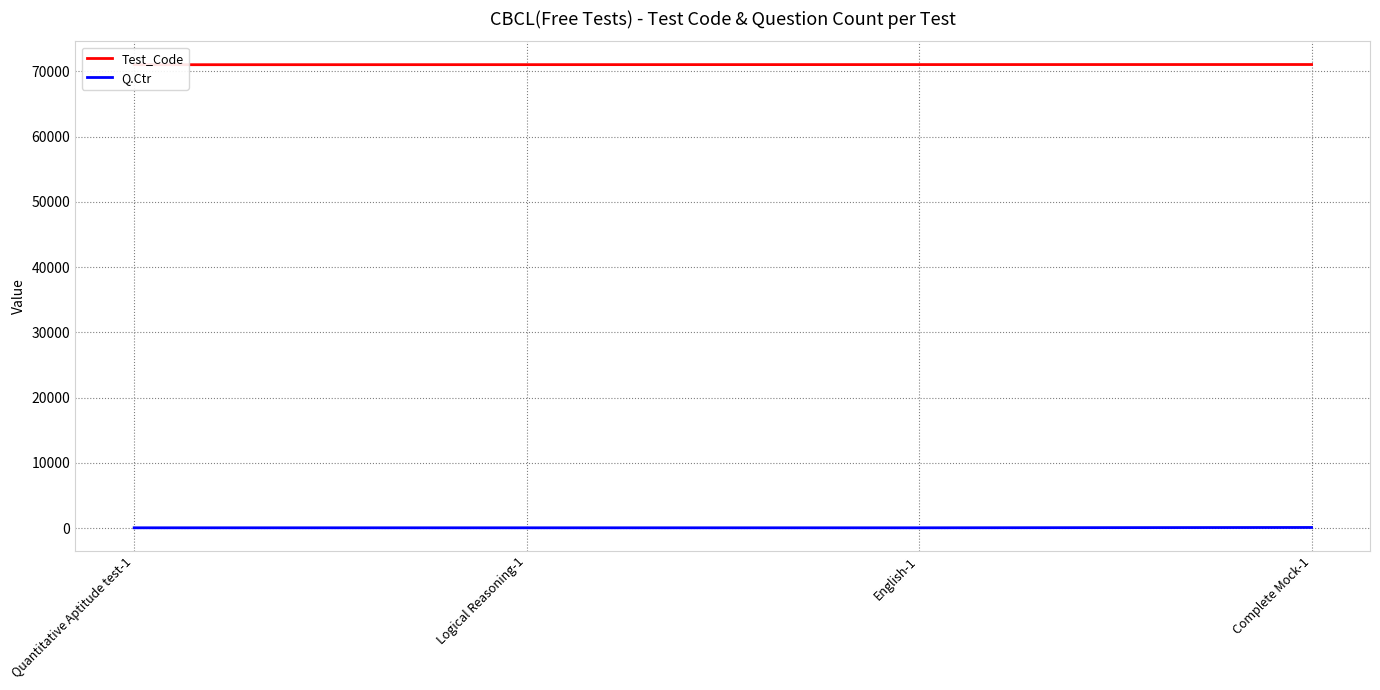

Which series changed the most between Logical Reasoning-1 and English-1?

Test_Code